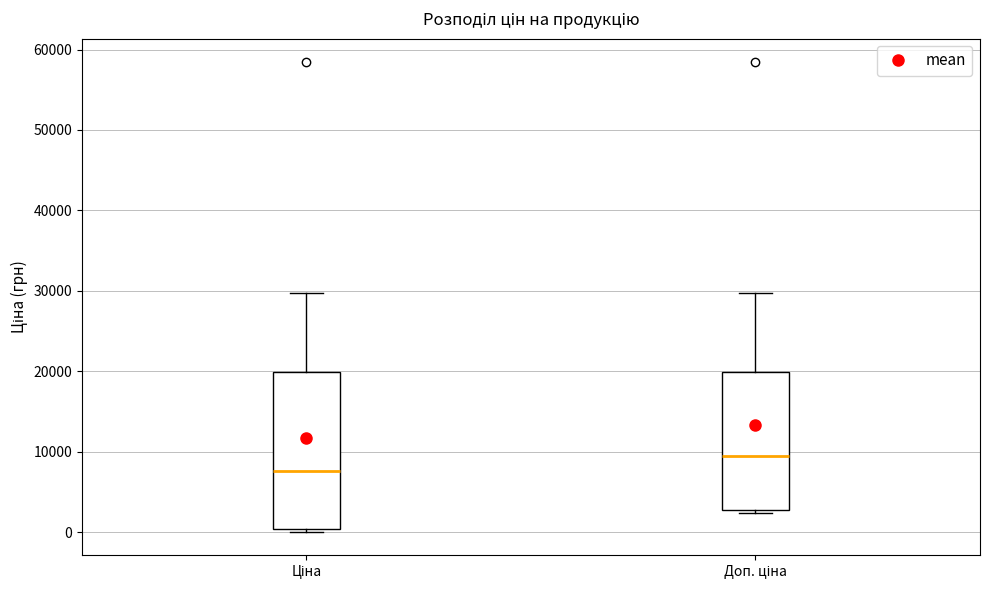

Which box's median line is the highest?

Доп. ціна